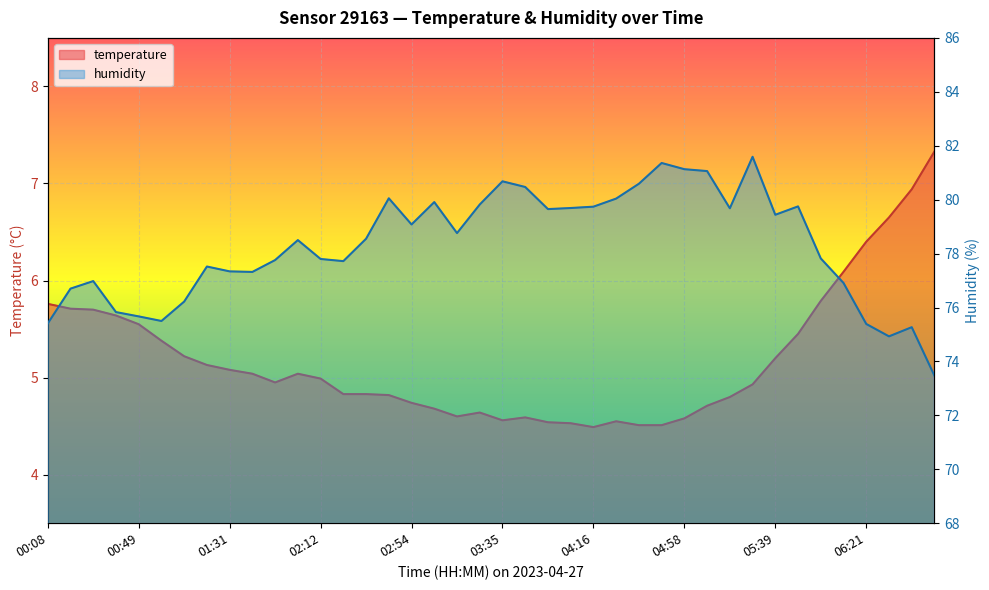

What is the greatest value displayed?

81.6